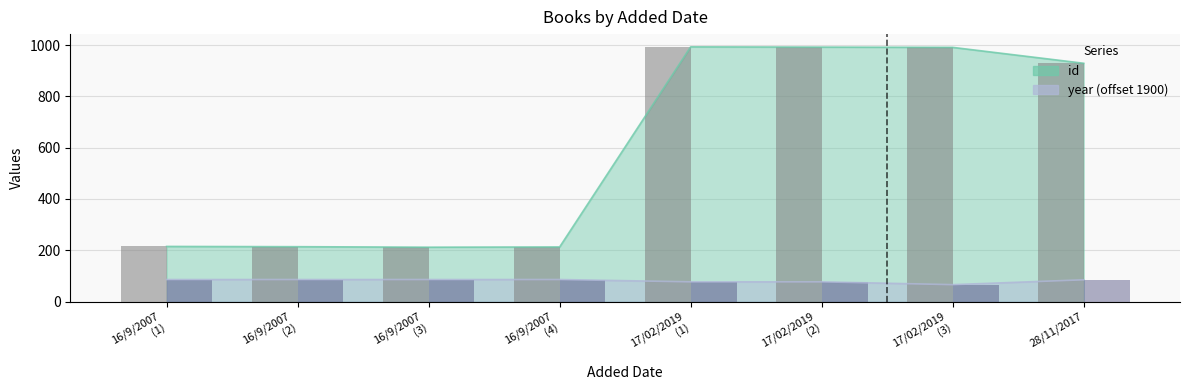

Reading left to right, transcribe all the data shown in this chart.

id (bar): 215	214	212	213	993	992	991	929
year offset (bar): 86	86	86	86	77	77	66	85